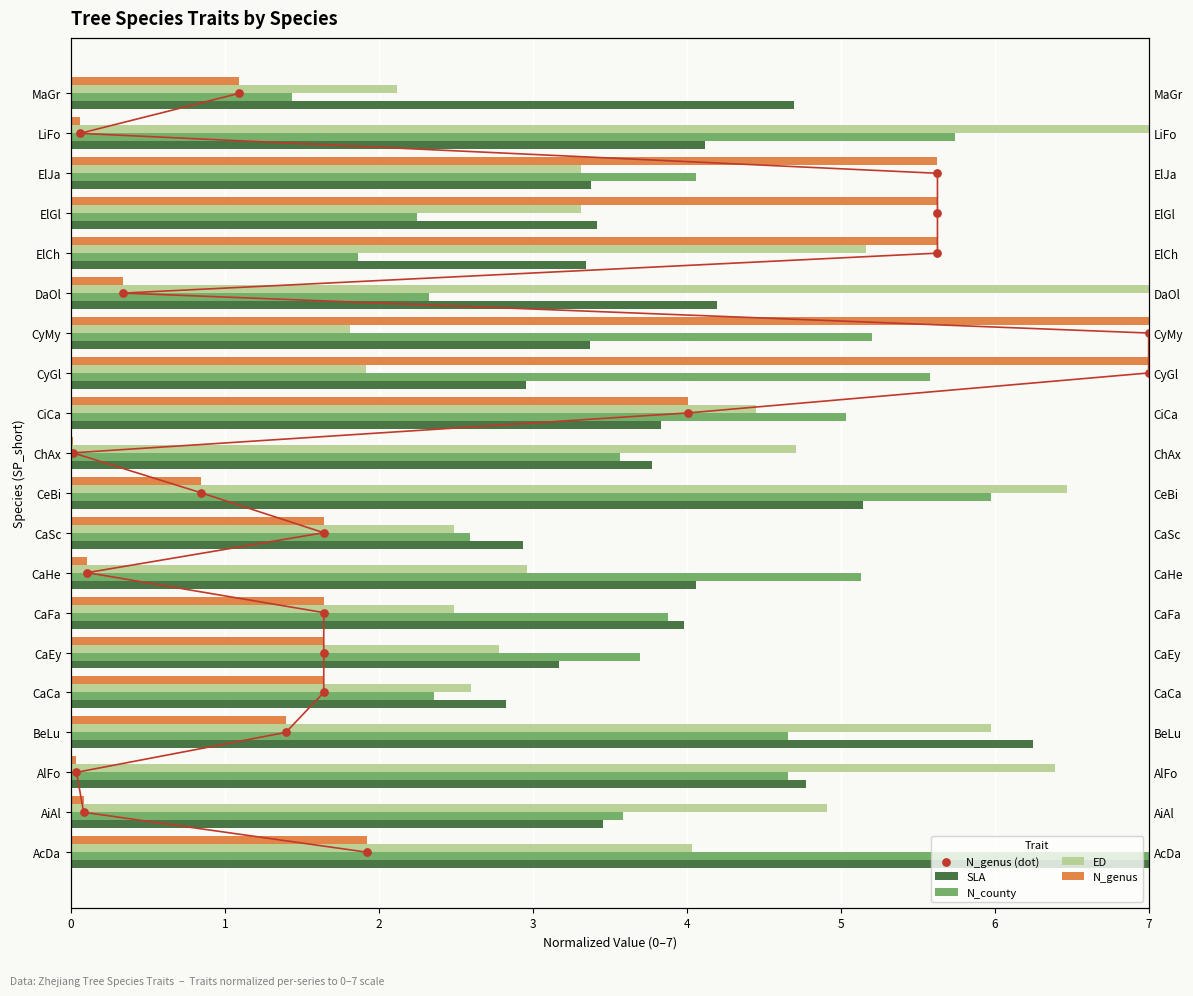

Is the value of SLA at ElCh greater than the value of ED at ChAx?

No